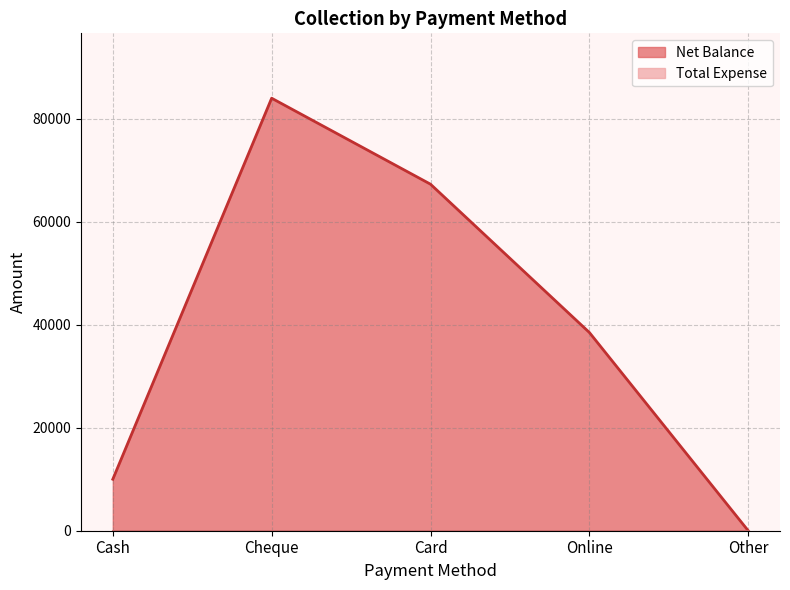

Rank the categories by value from lowest to highest.

Other, Cash, Online, Card, Cheque